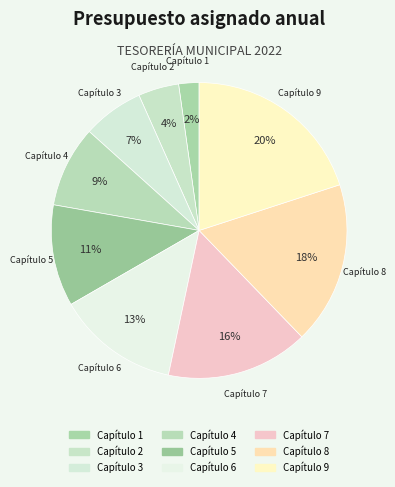

Is Capítulo 9 the majority of the pie?

No